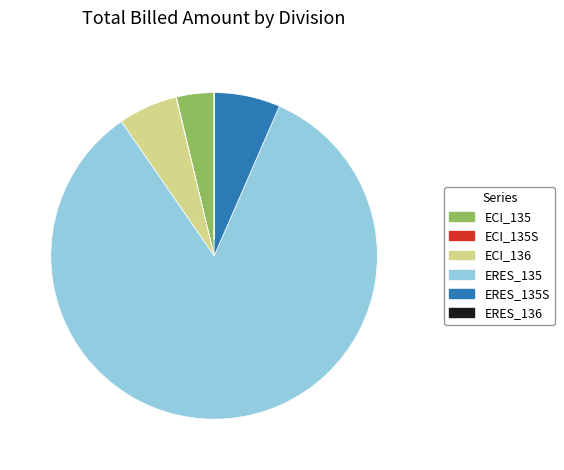

Is there a majority slice in this chart?

Yes